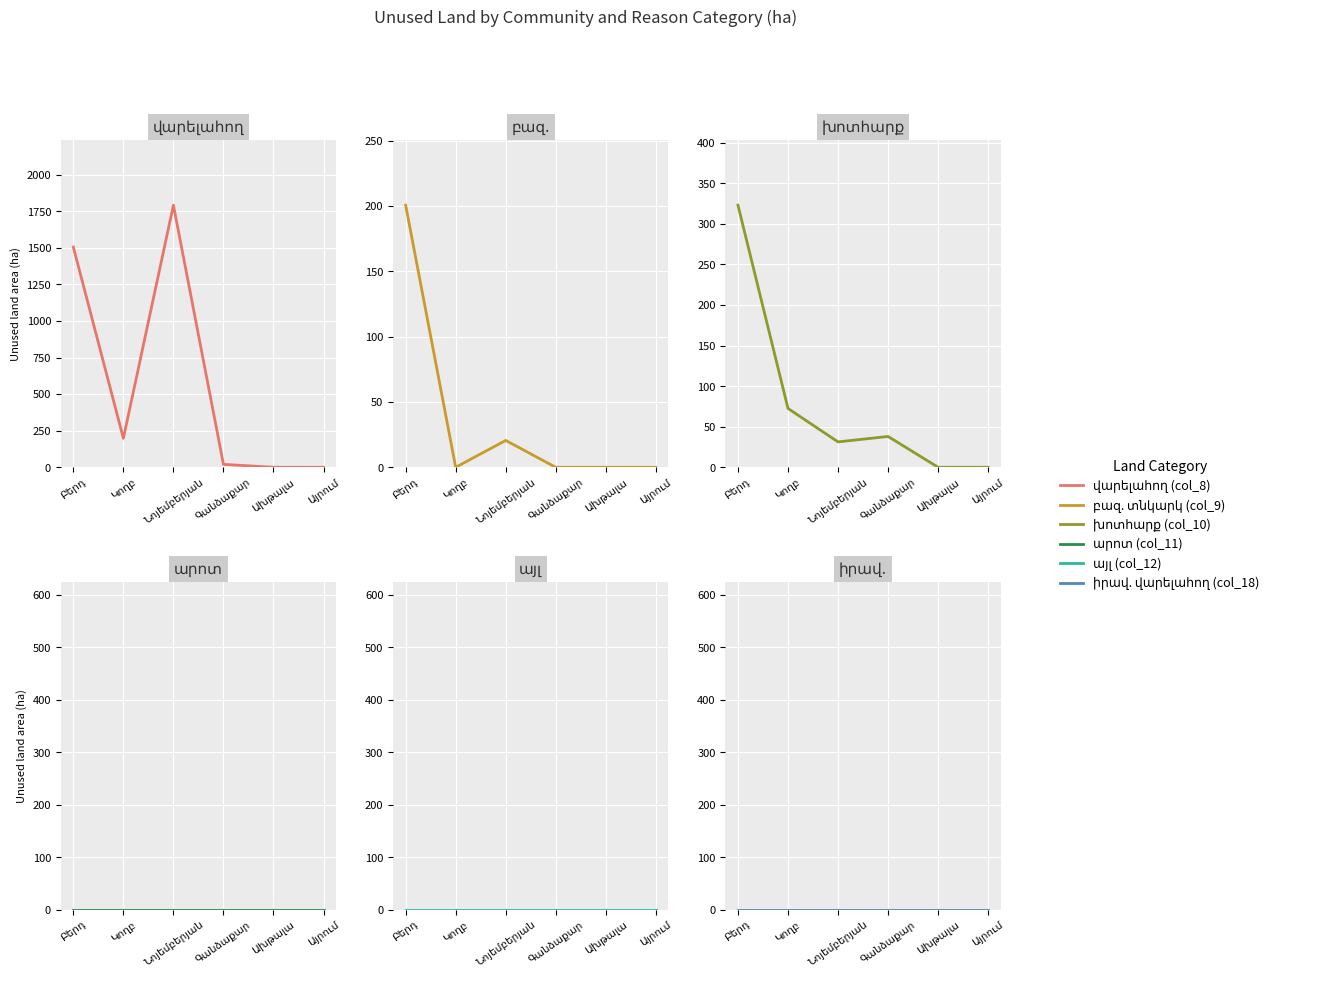

True or false: իրավ. վարելահող (col_18) has more than 0 points higher than both neighbors.

False